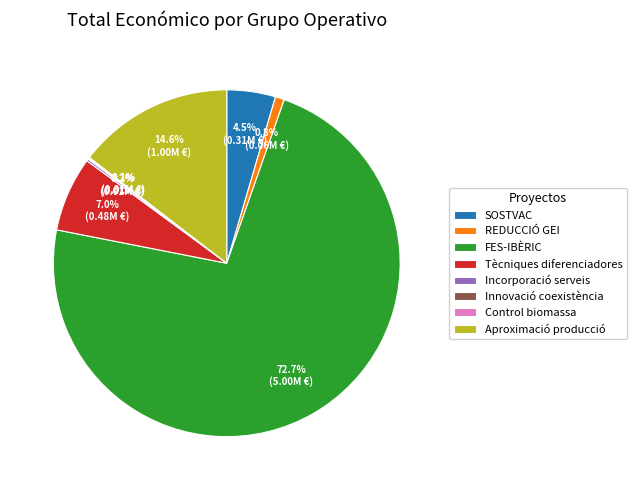

Does any single category account for the majority?

Yes